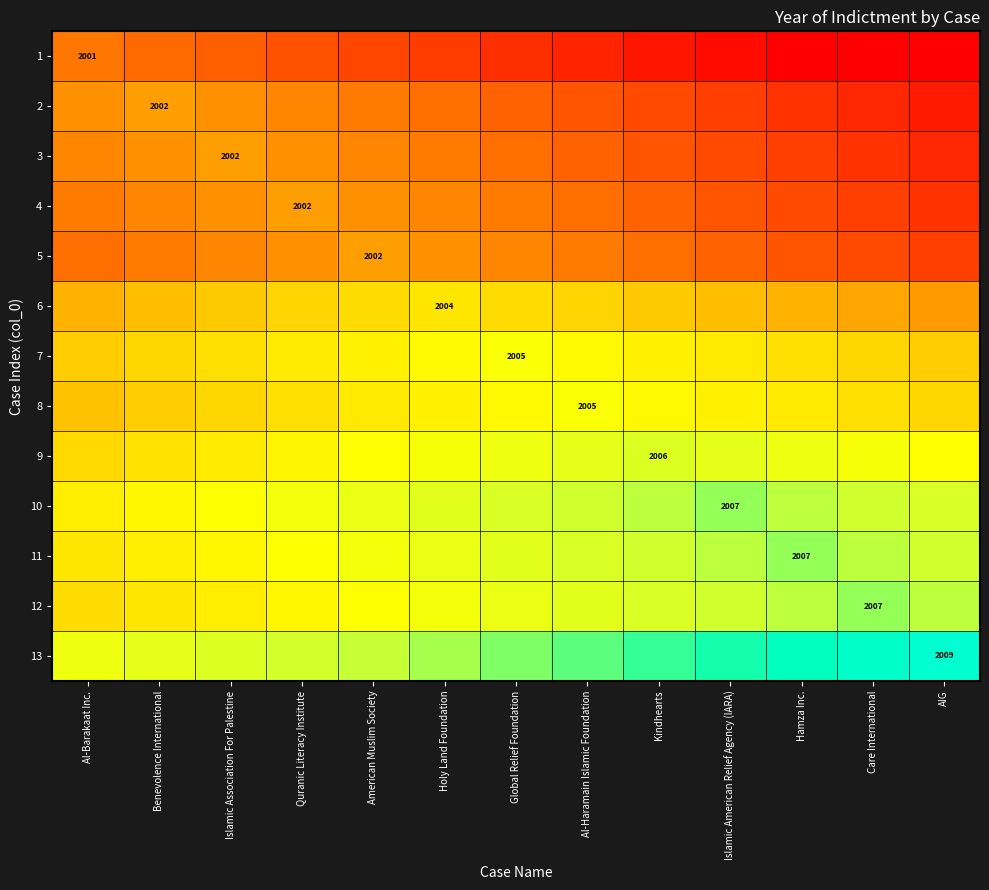

The 7 series shows 449.6 at Global Relief Foundation. True or false?

False